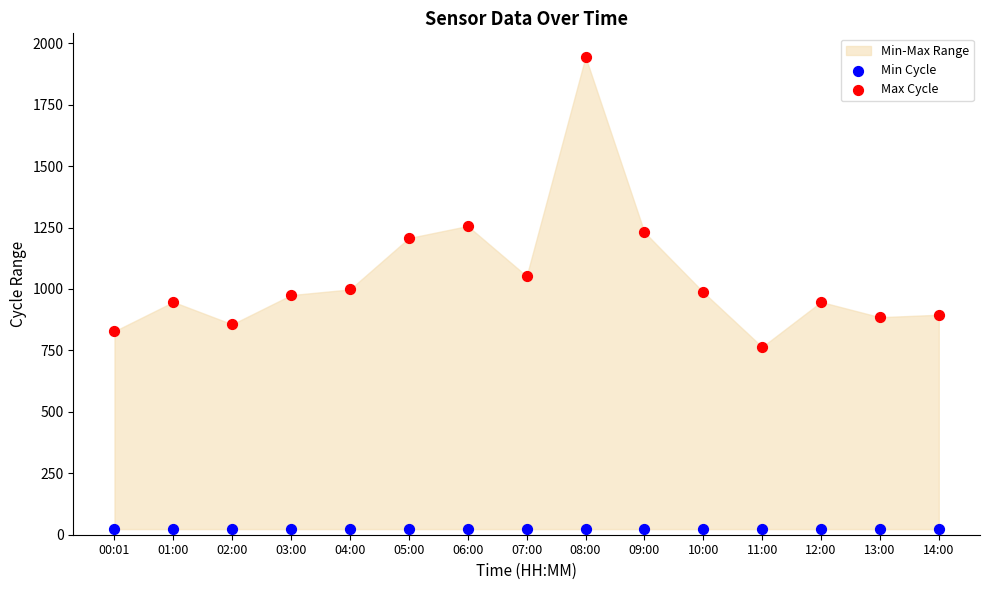

Which series contains the lowest Y value?

Min Cycle